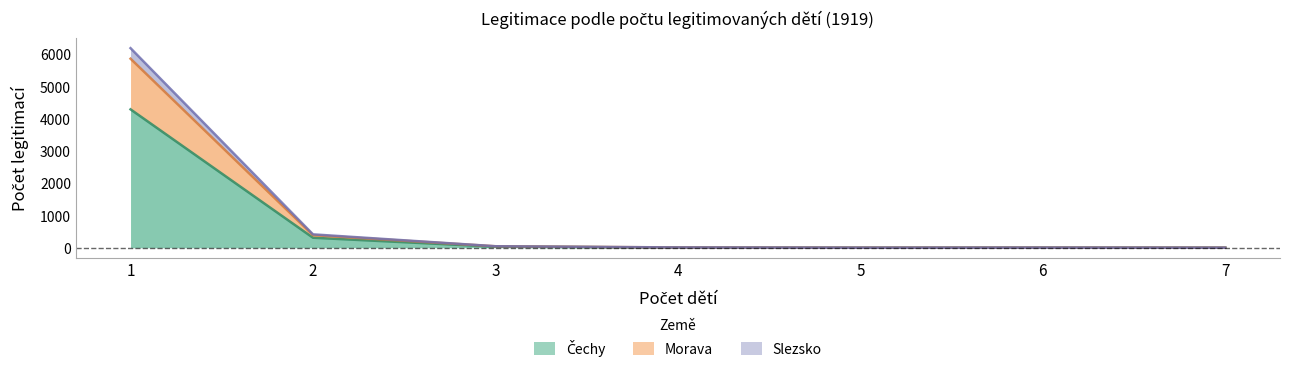

At which category is the sum across all series the highest?

1